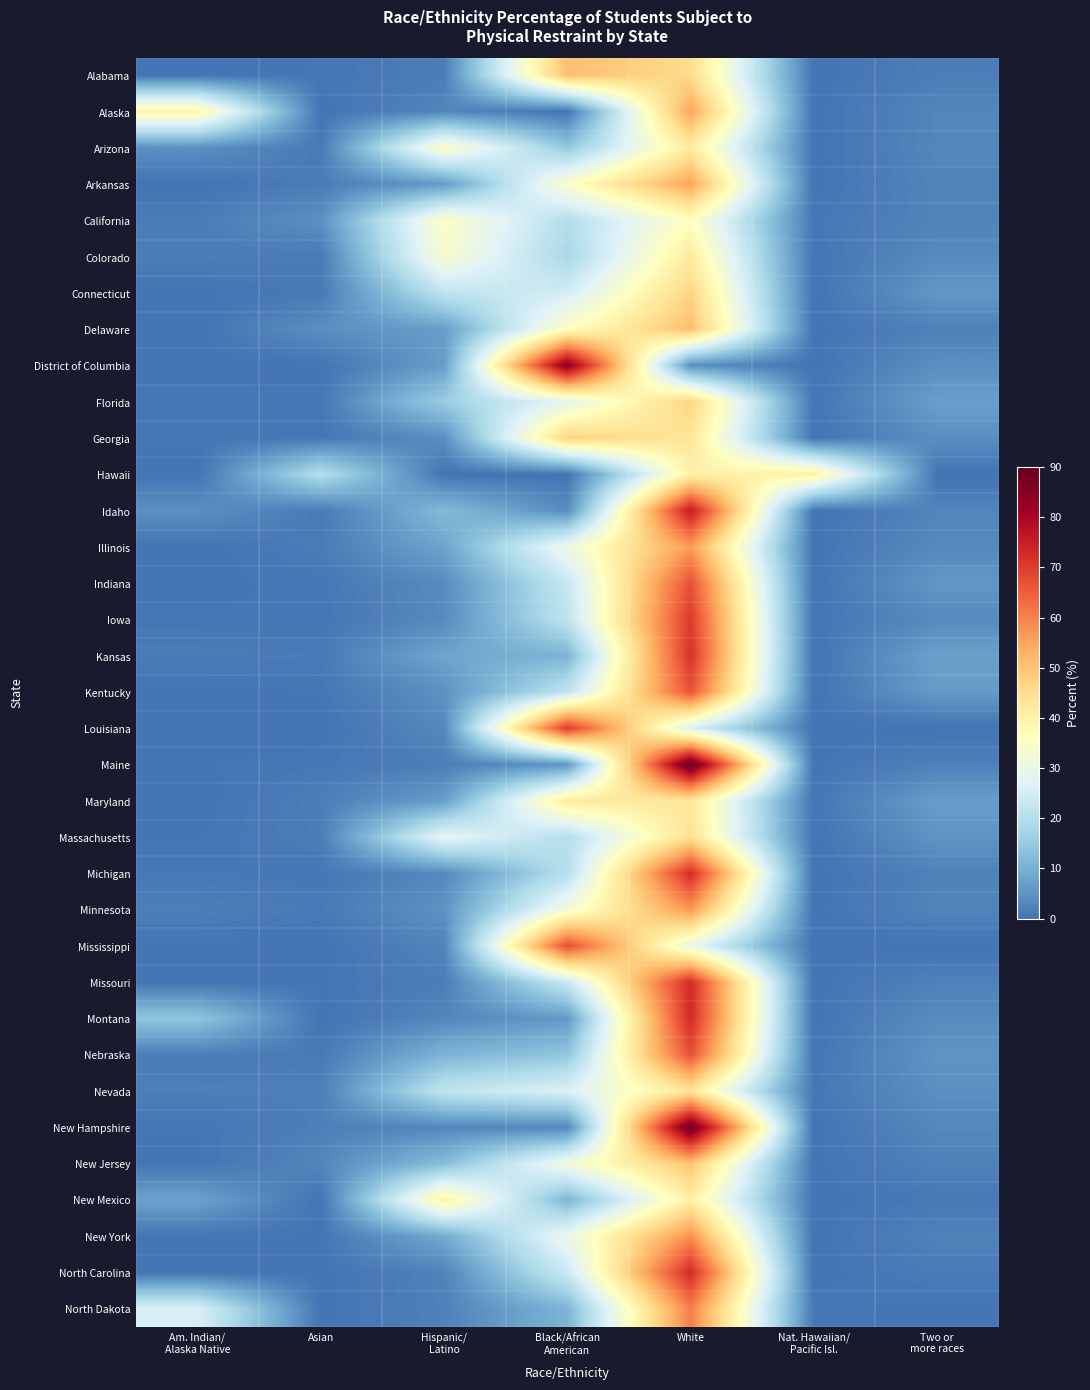

How many series are shown in this chart?

35